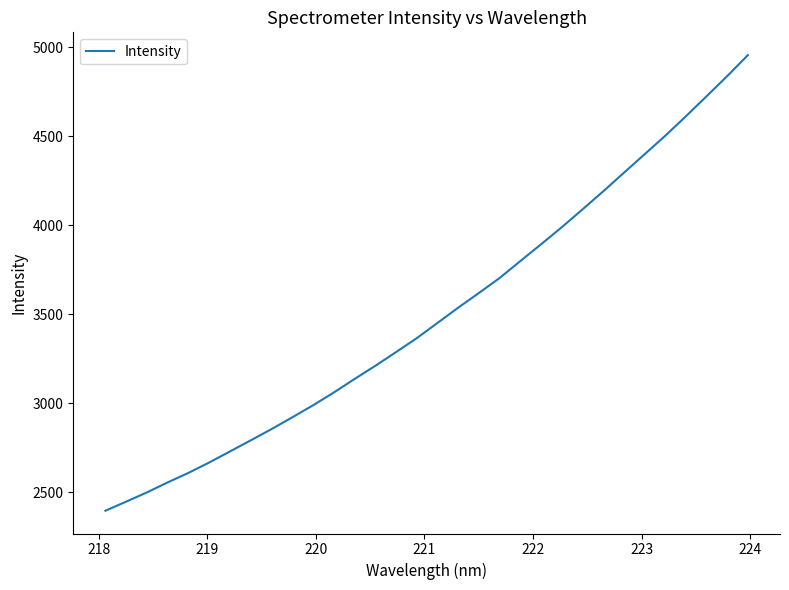

What is the difference between the maximum and minimum values?

2559.0